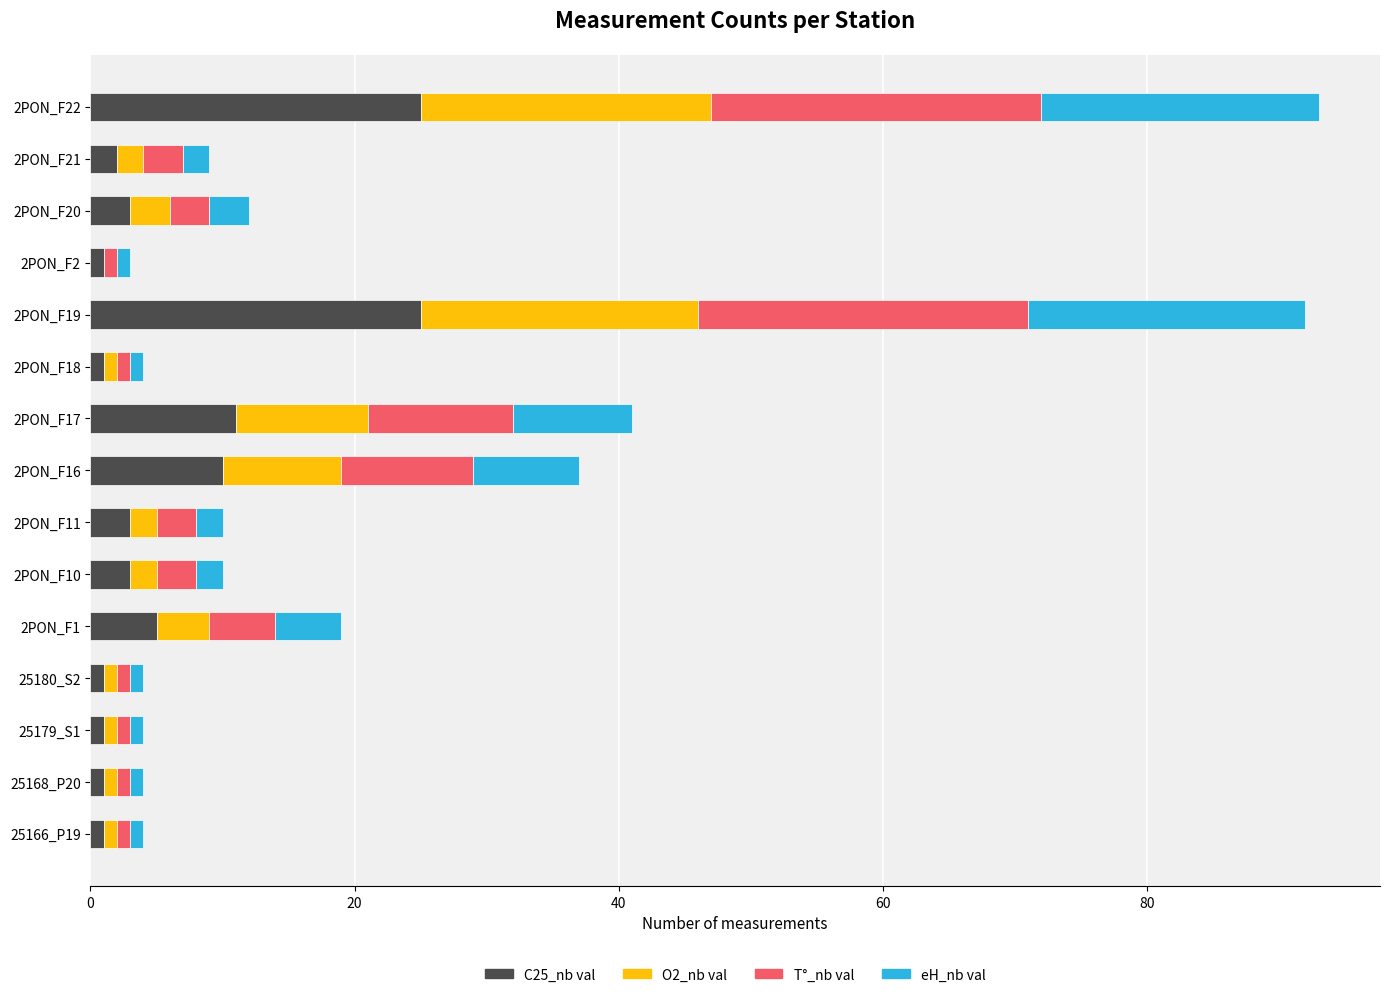

The value of C25_nb val at 2PON_F20 is 3. True or false?

True